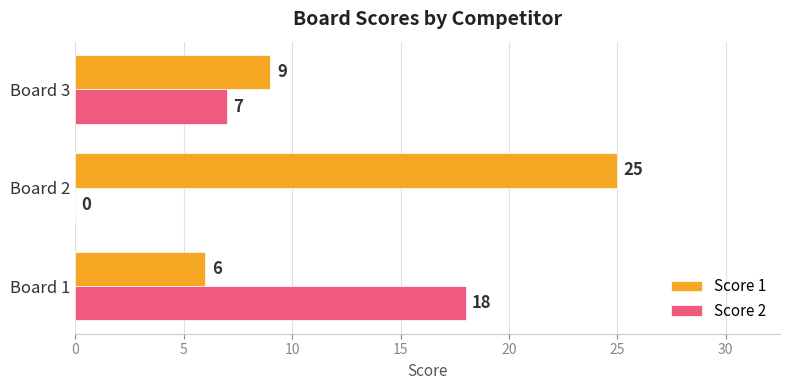

Which label corresponds to the largest value in the chart?

Board 2